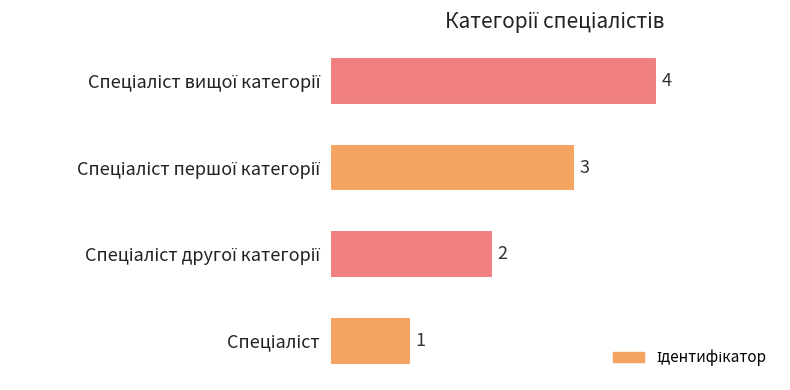

How many series are shown in this chart?

1